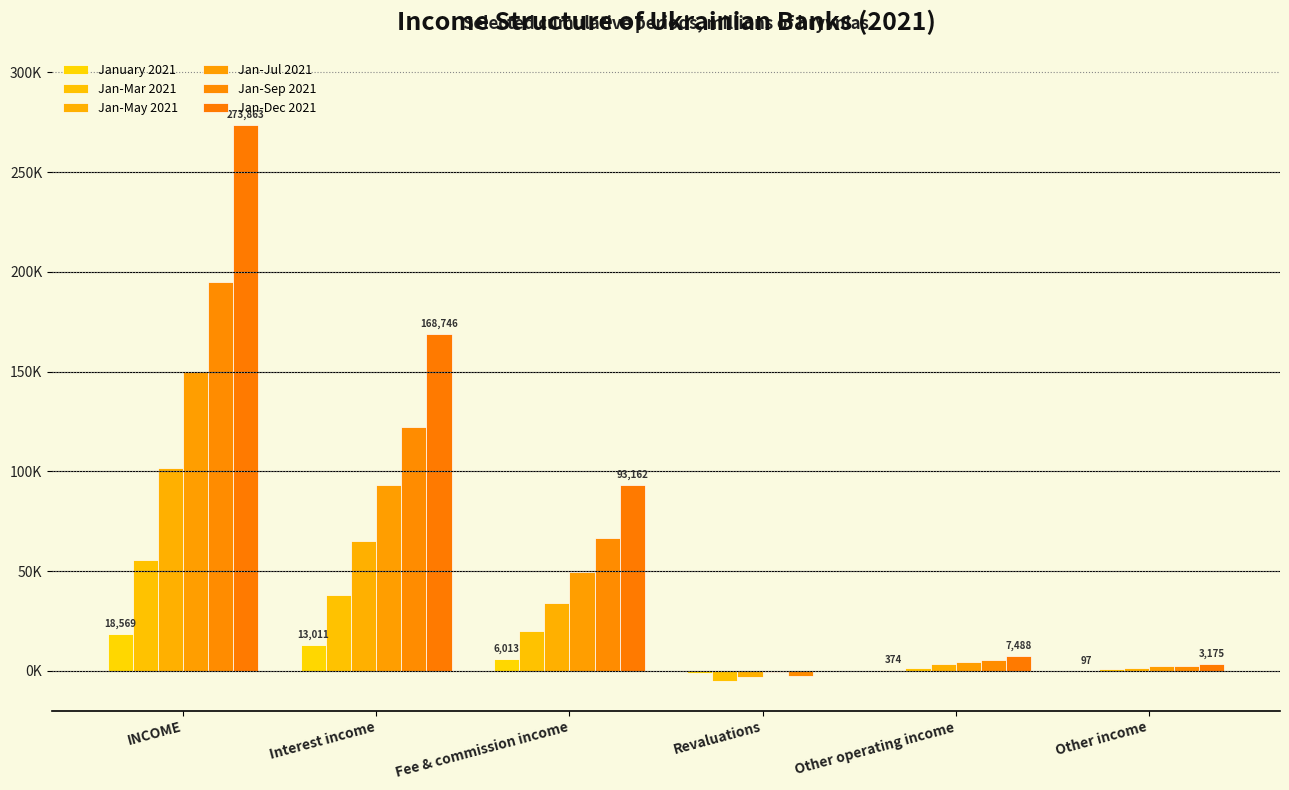

Between Other income and Interest income, which is larger?

Interest income